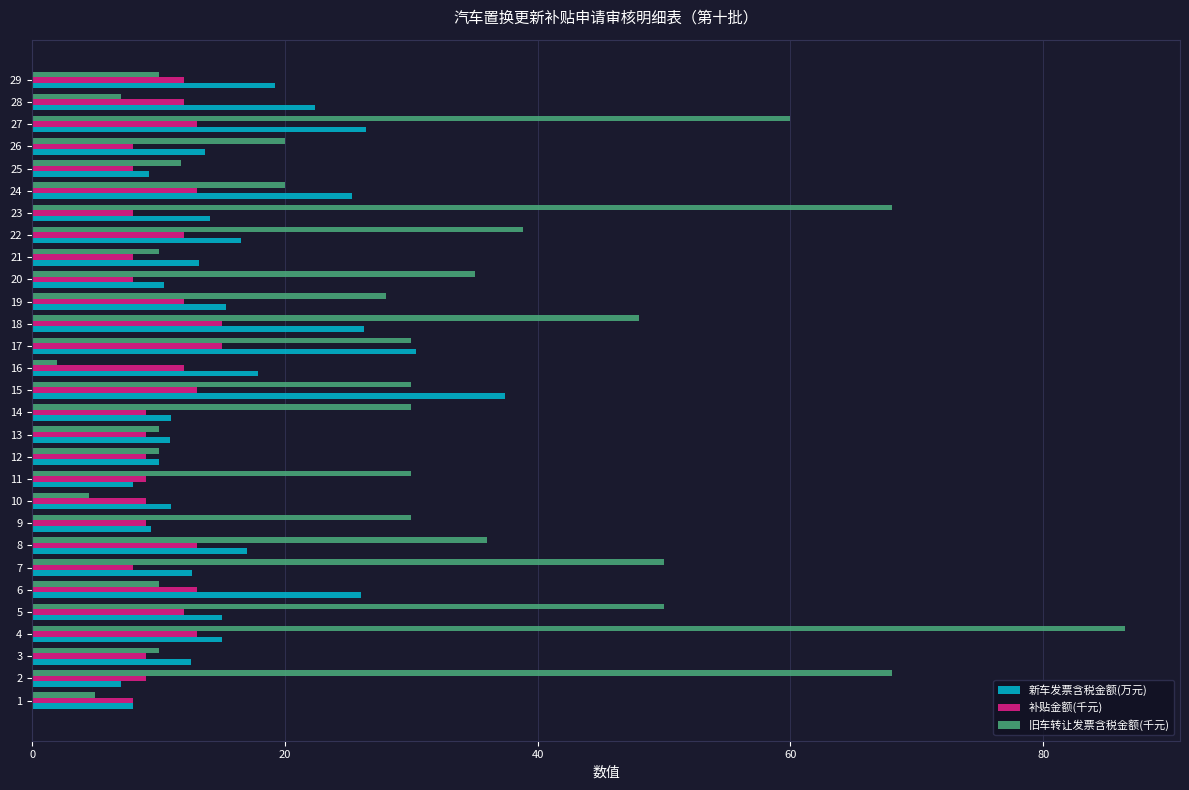

Between 19 and 23, which series saw the biggest shift?

旧车转让发票含税金额(千元)